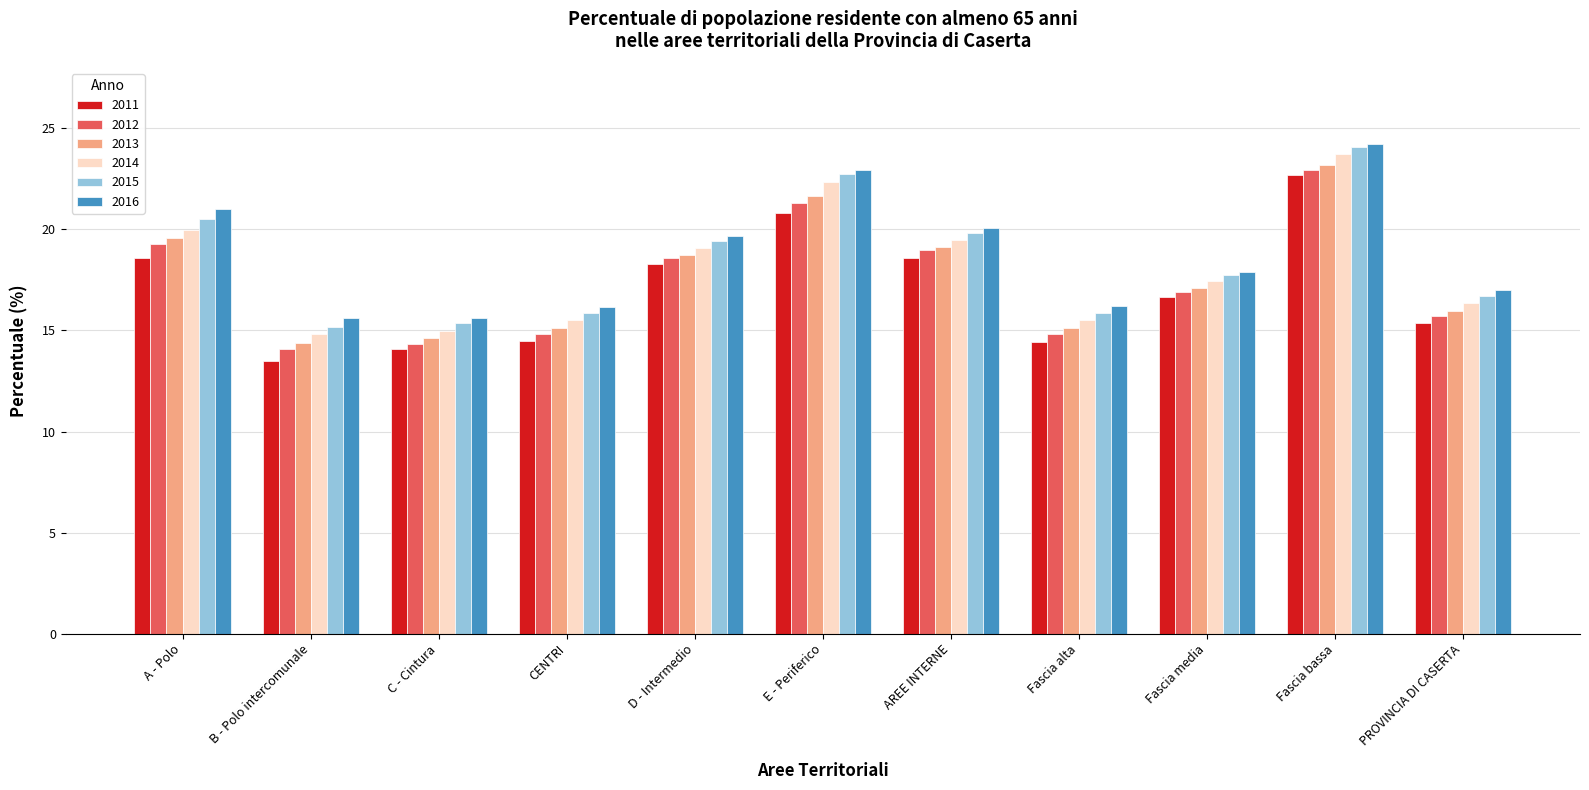

At which category is the sum across all series the highest?

Fascia bassa